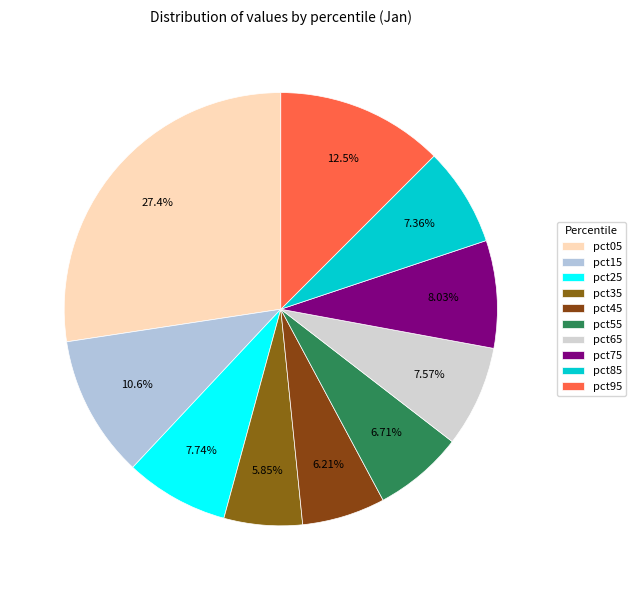

To the nearest percent, what portion does pct75 represent?

8%